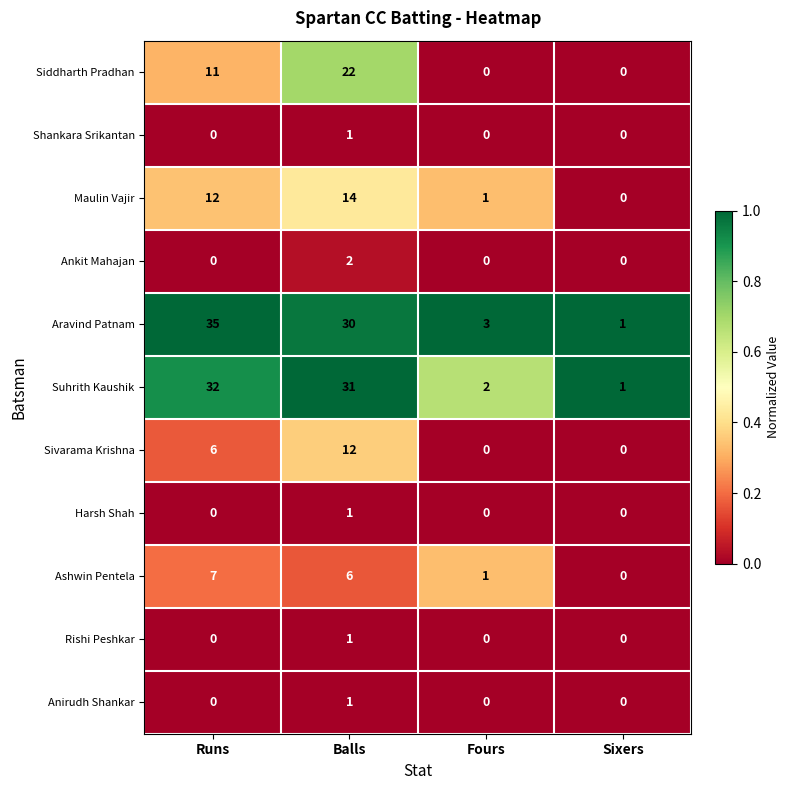

Between Runs and Sixers, which series saw the biggest shift?

Aravind Patnam